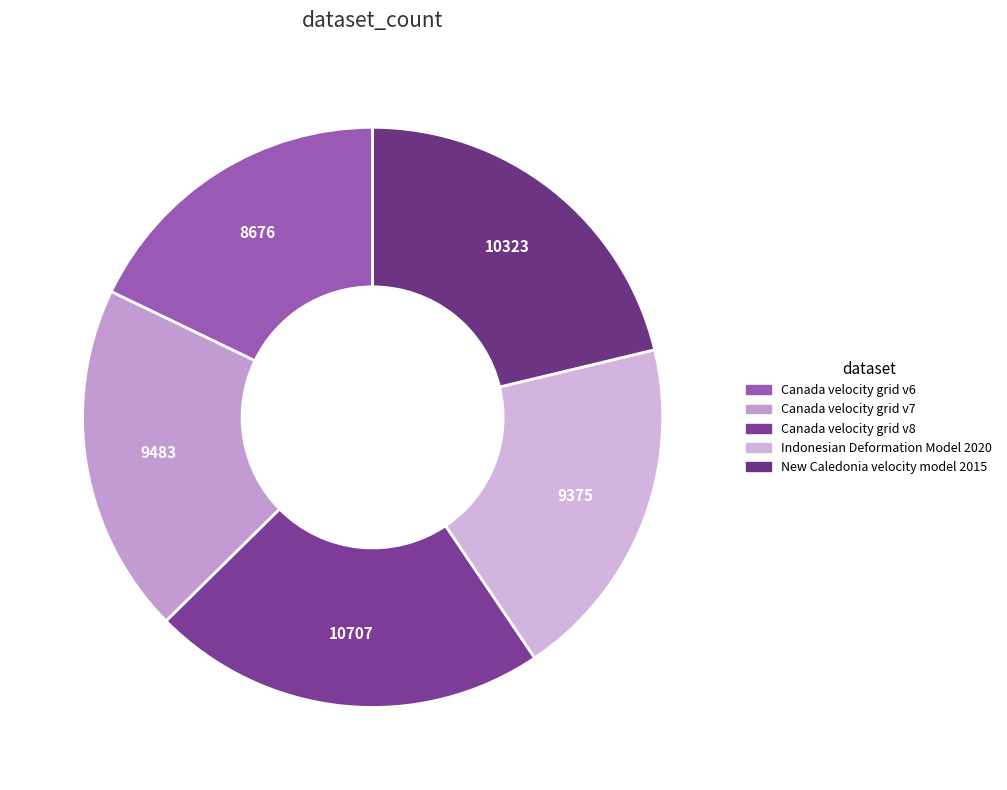

Combined, do Canada velocity grid v7 and New Caledonia velocity model 2015 account for over 50%?

No